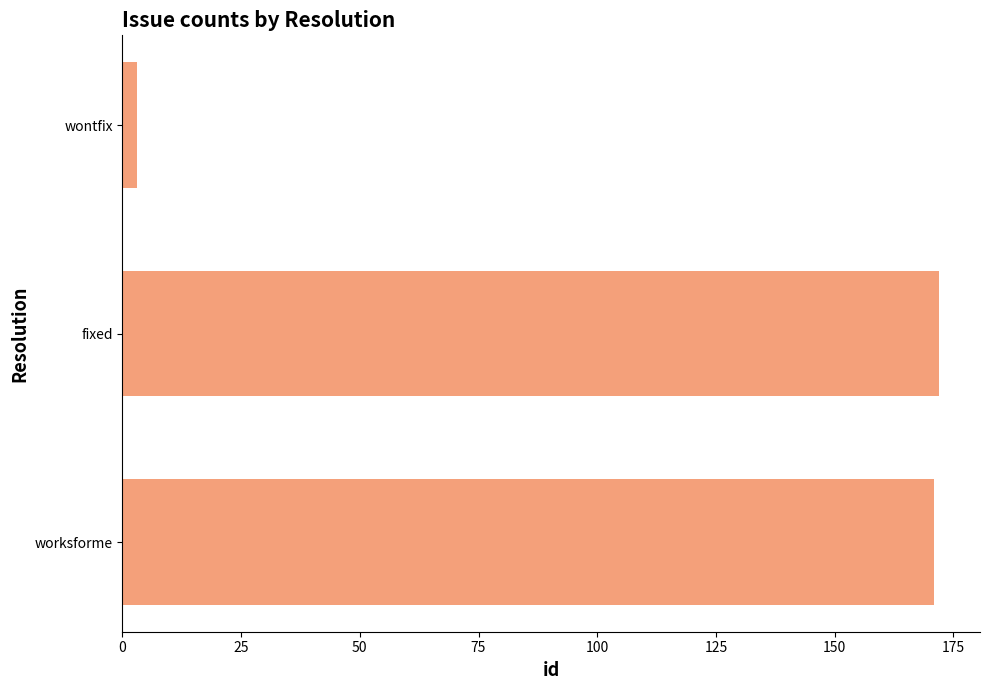

What is the maximum value shown in the chart?

172